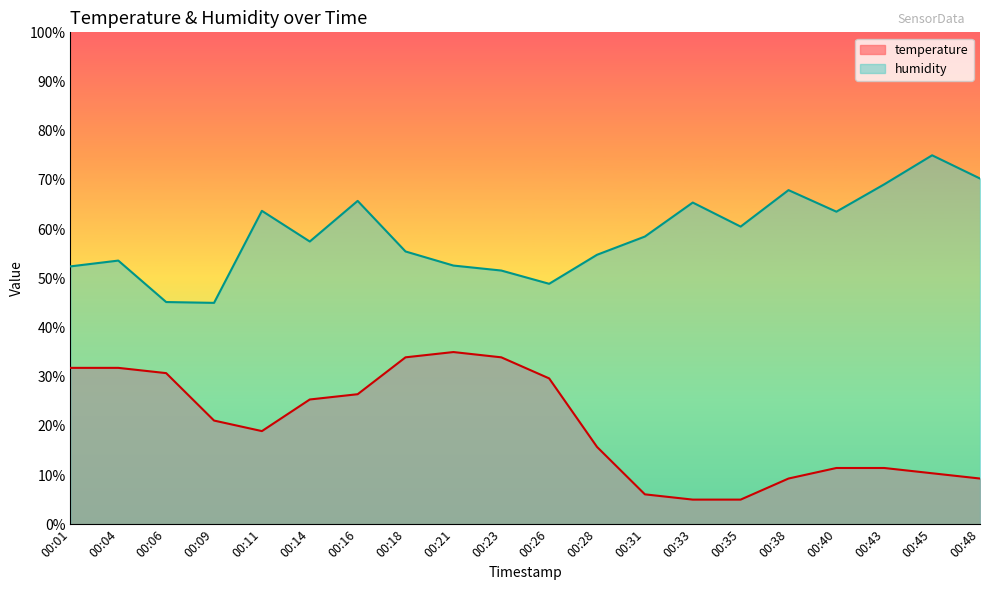

True or false: humidity and temperature cross at least once.

False